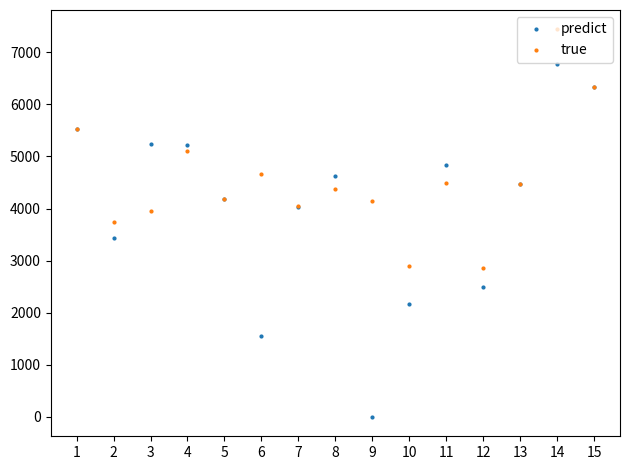

In true, how many points are lower than both neighbors (excluding endpoints)?

5